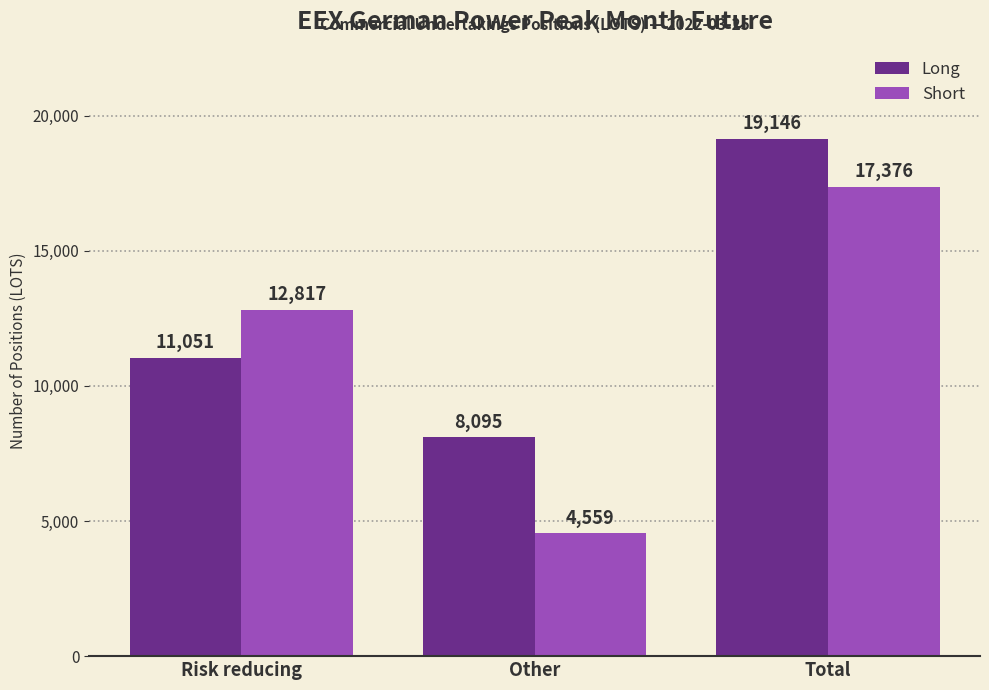

Reading left to right, extract all data points from this chart.

Long: 11051	8095	19146
Short: 12817	4559	17376